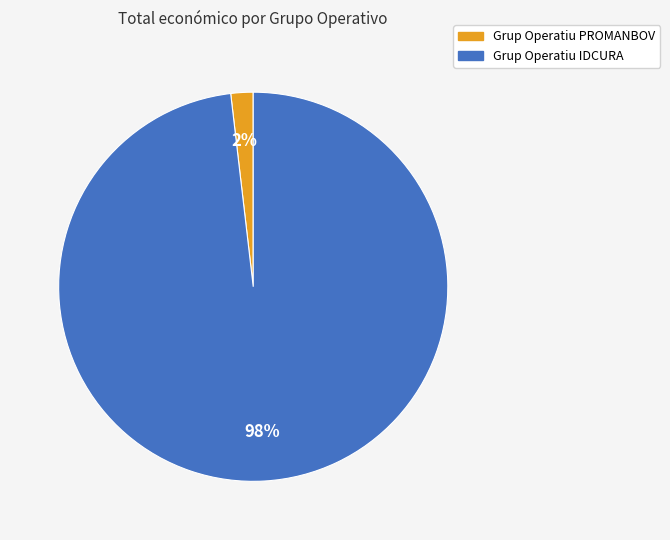

How many segments does this pie chart have?

2